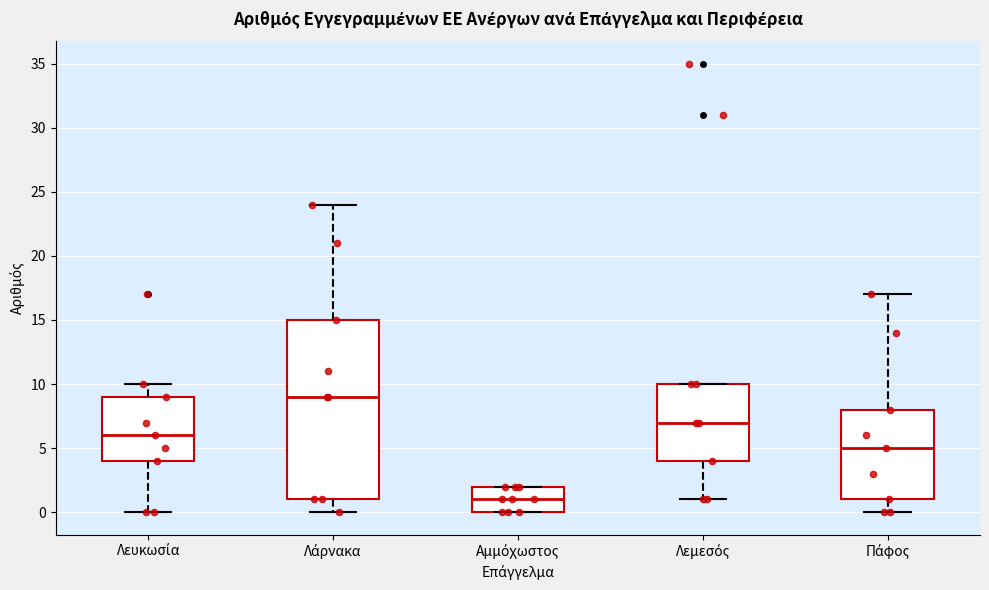

Comparing the boxes themselves (not the whiskers), which one is the tallest?

Λάρνακα